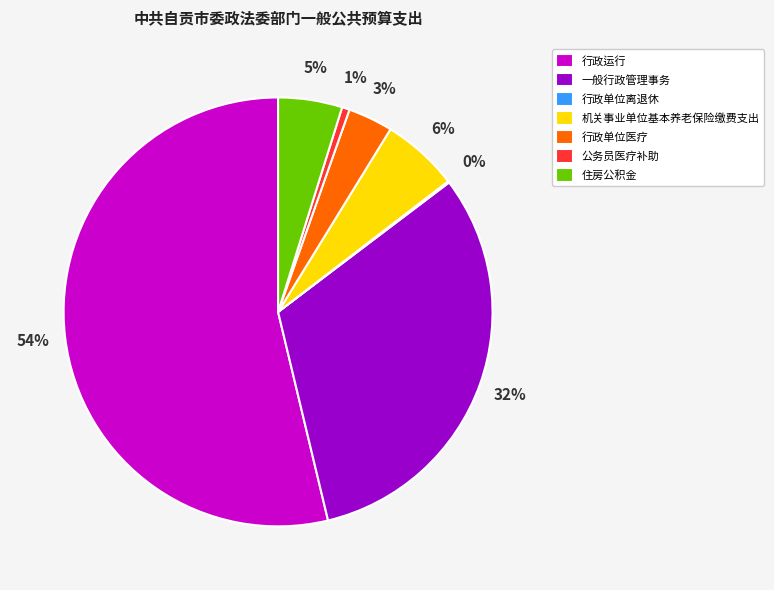

Which has a higher value, 住房公积金 or 公务员医疗补助?

住房公积金